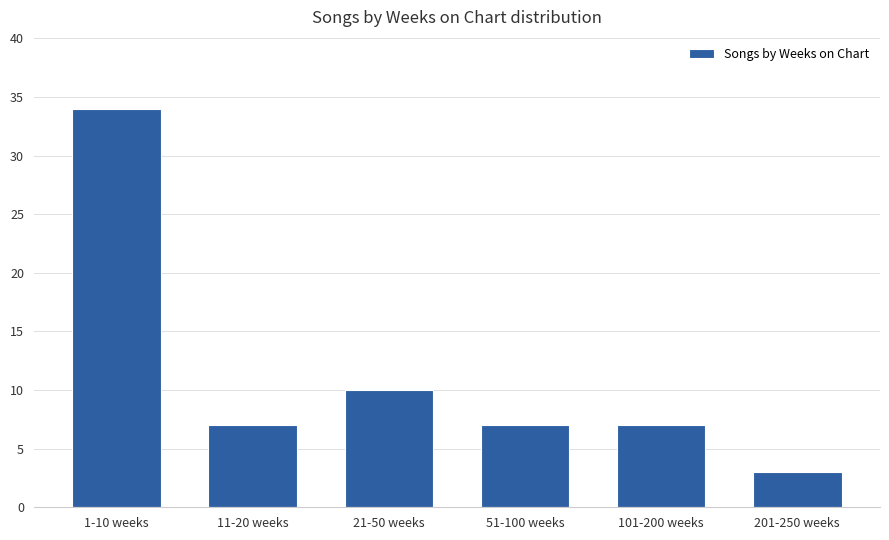

What is the minimum value shown in the chart?

3